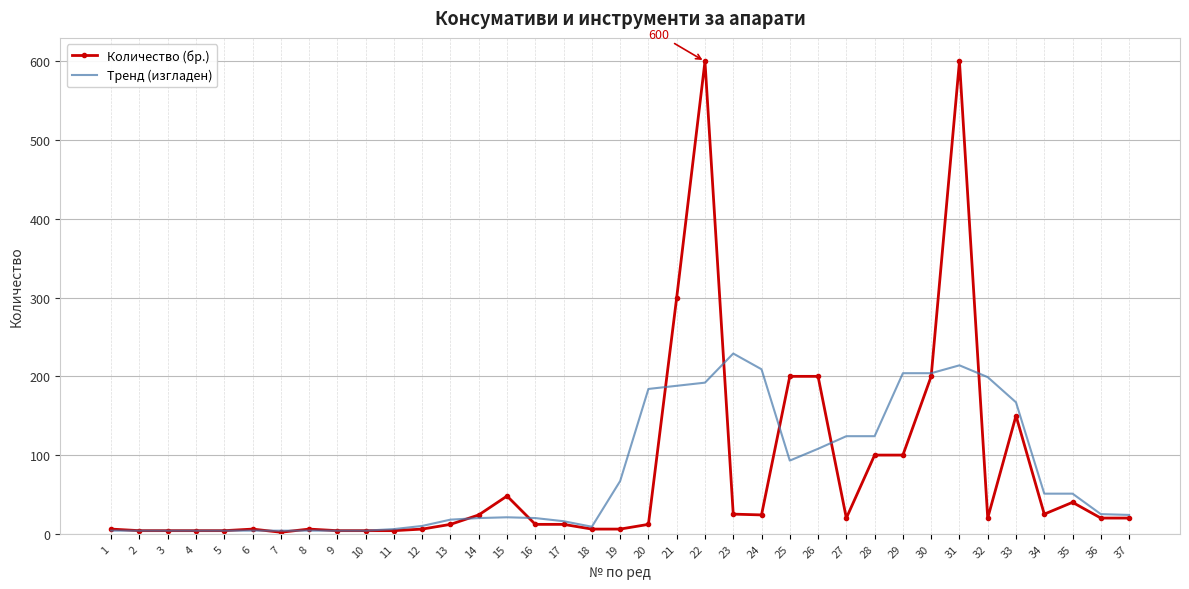

The Тренд (изгладен) series shows 20 at 16. True or false?

True